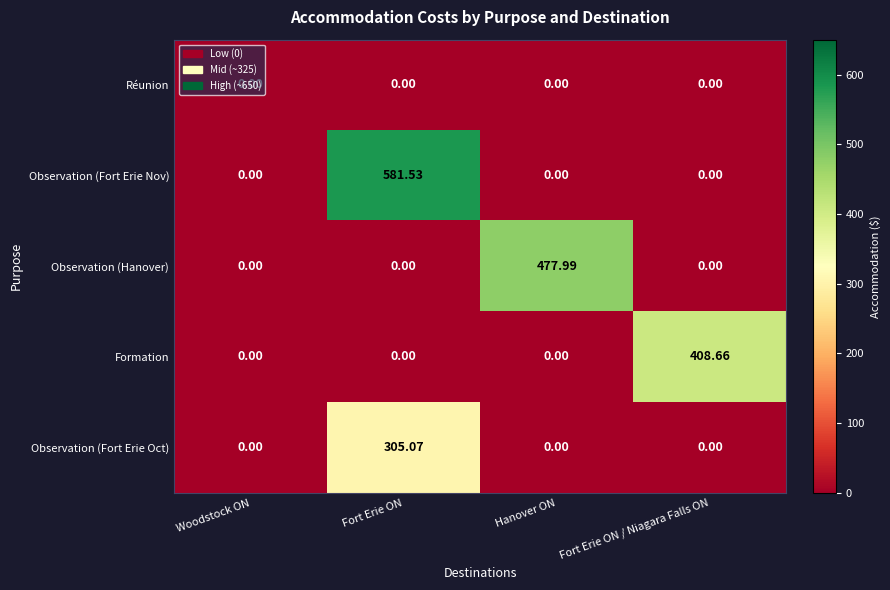

Which series has the widest spread of values?

Observation (Fort Erie Nov)